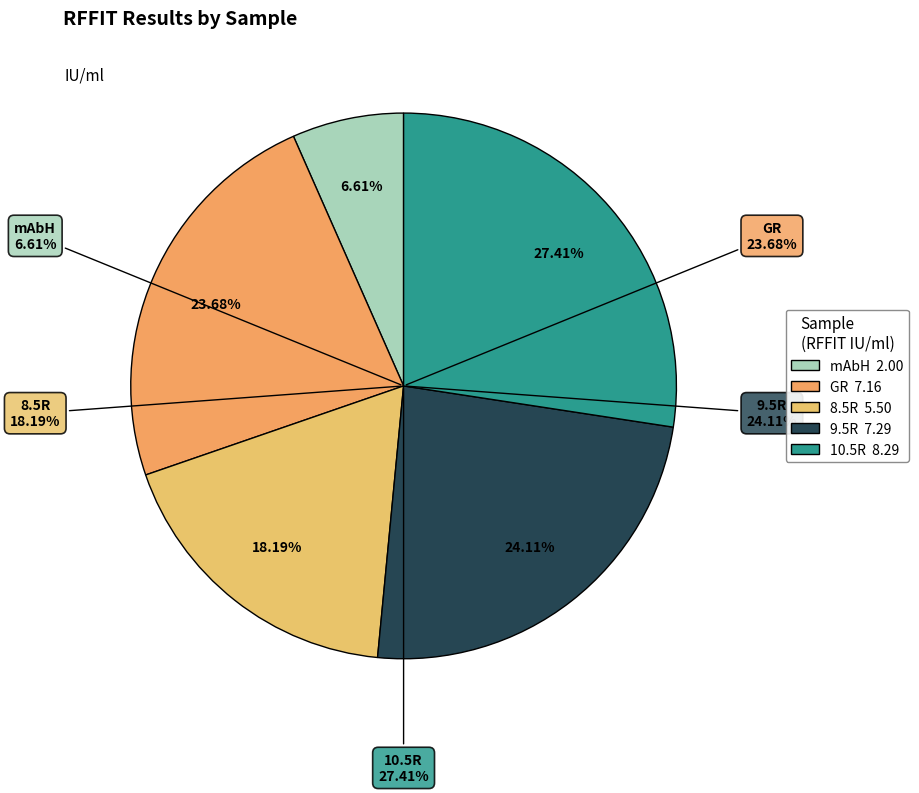

To the nearest percent, what is the average slice percentage?

20%